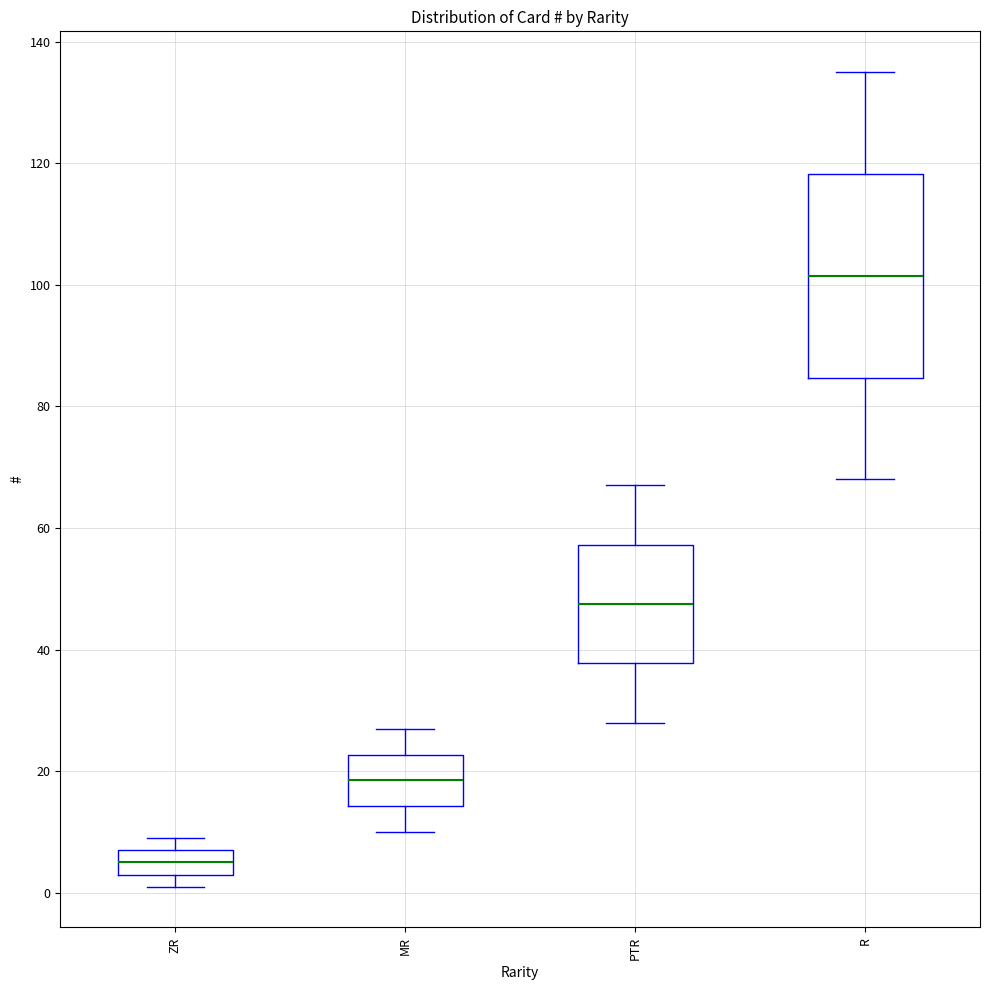

Which box is the tallest, from its lower edge to its upper edge?

R